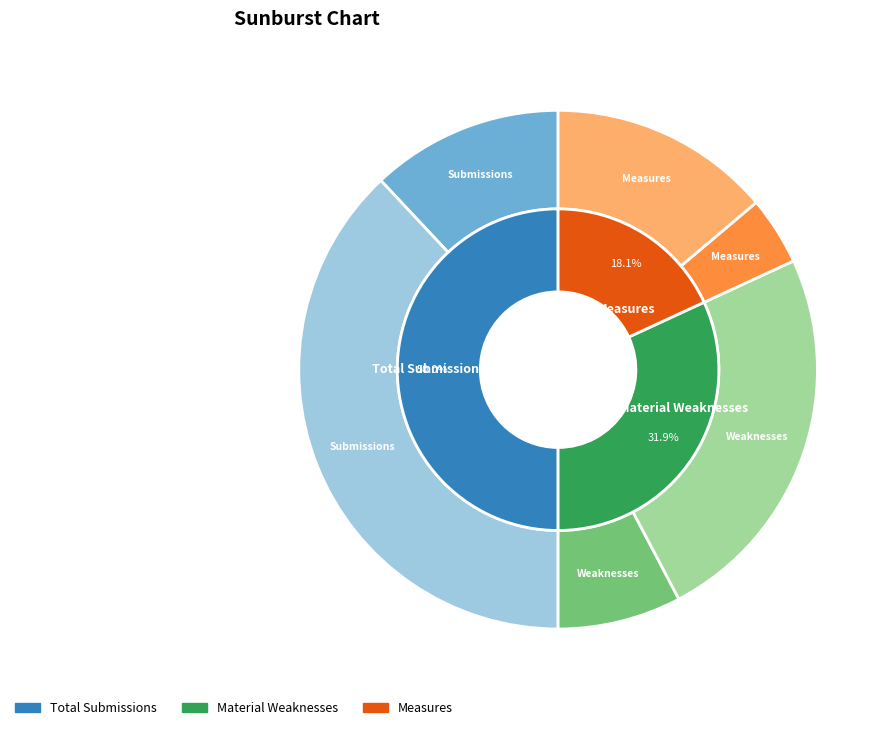

What is the difference between the highest and lowest values at 12?

65